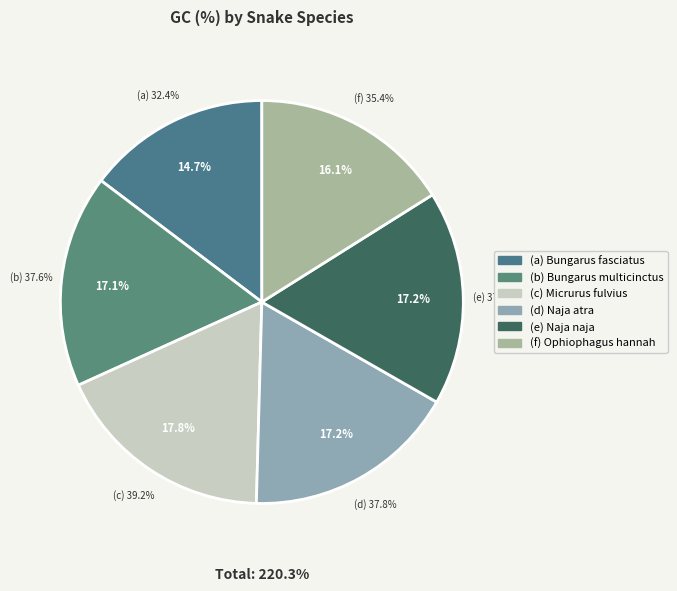

True or false: Naja atra accounts for 17% of the total.

True